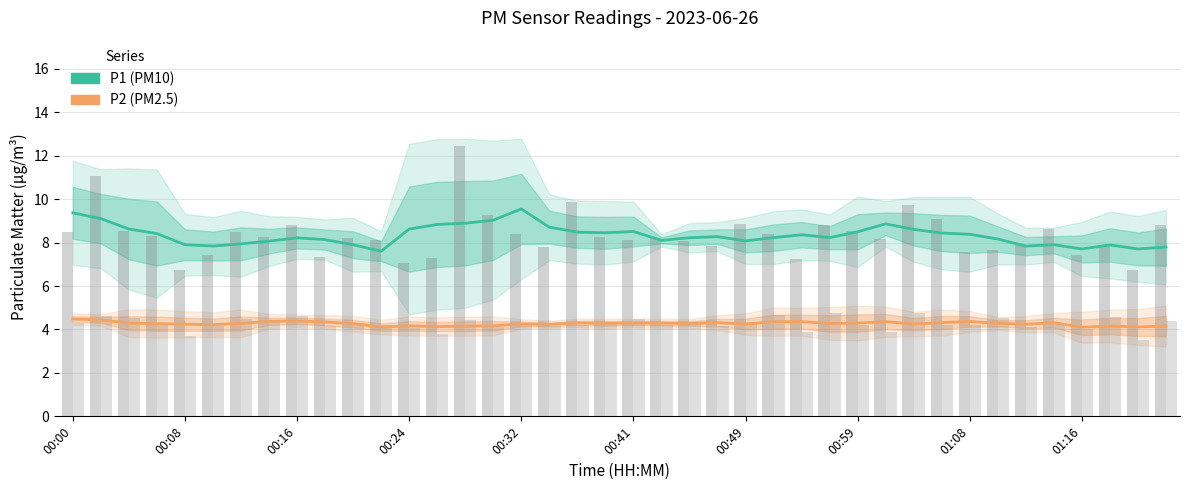

Reading right to left, extract all data points from this chart.

P1: 7.8	7.7	7.9	7.7	7.9	7.8	8.2	8.4	8.4	8.6	8.9	8.5	8.2	8.4	8.2	8.1	8.3	8.2	8.1	8.5	8.5	8.5	8.7	9.6	9.0	8.9	8.8	8.6	7.6	7.9	8.1	8.2	8.1	7.9	7.8	7.9	8.4	8.6	9.1	9.4
P2: 4.2	4.1	4.2	4.1	4.3	4.2	4.3	4.4	4.3	4.2	4.4	4.3	4.3	4.4	4.4	4.3	4.3	4.3	4.3	4.3	4.3	4.3	4.2	4.3	4.2	4.2	4.1	4.2	4.1	4.3	4.3	4.4	4.4	4.3	4.2	4.2	4.3	4.3	4.4	4.5